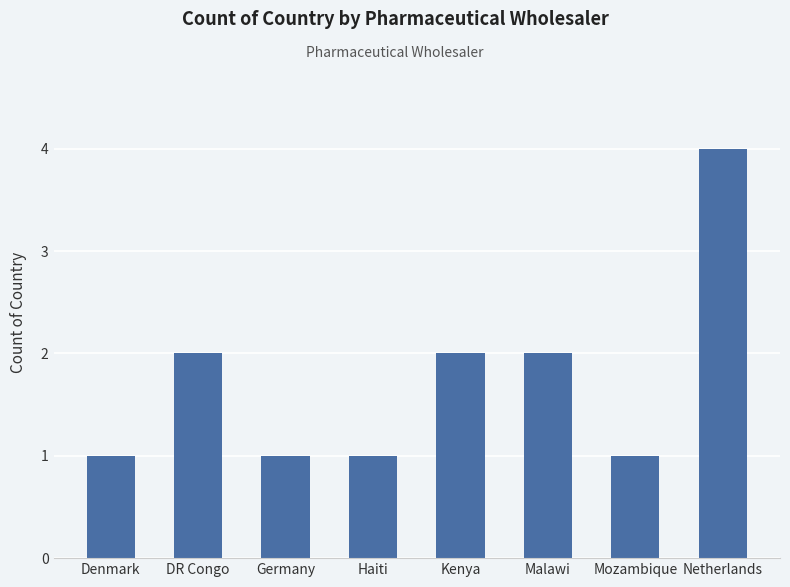

What is the value of the 8th bar from the left?

4